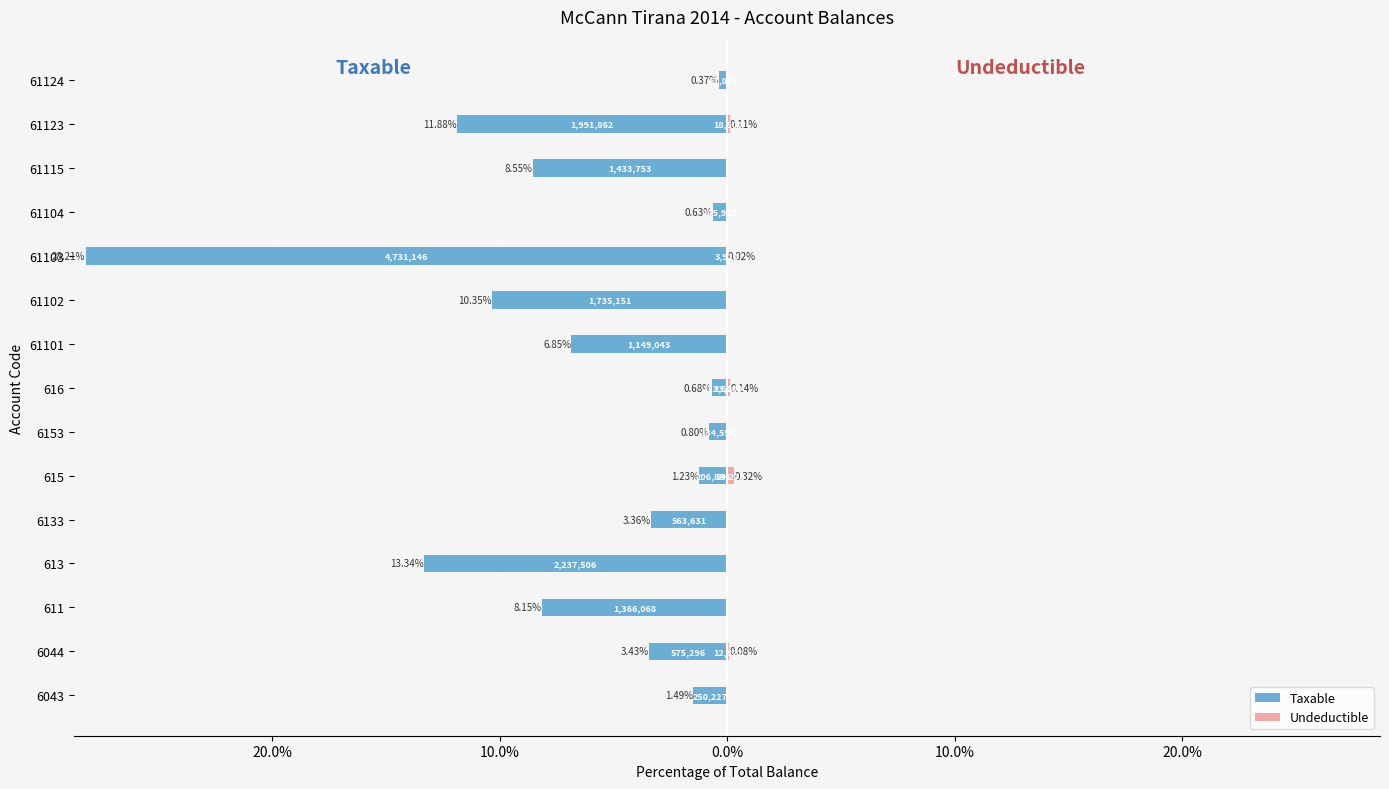

What is the sum of all Undeductible values?

0.7